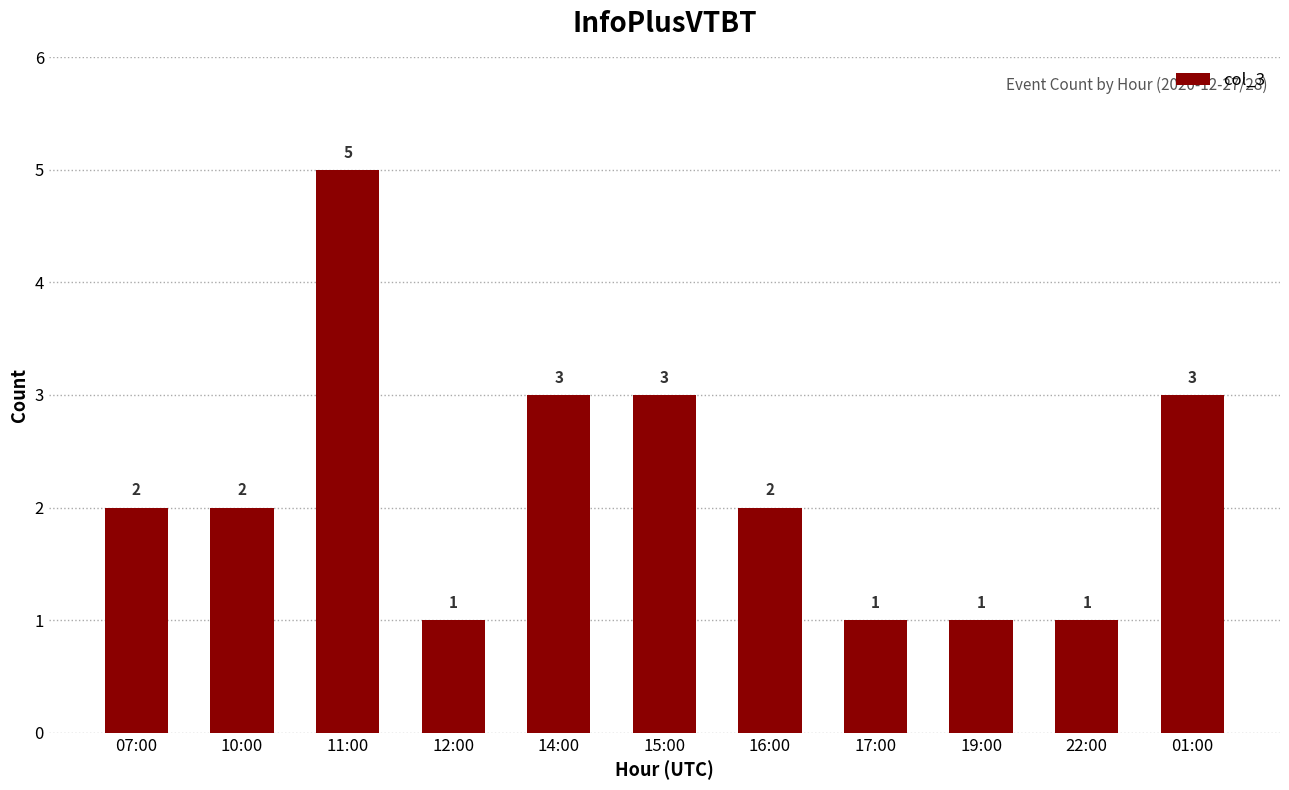

Reading right to left, extract all data points from this chart.

3	1	1	1	2	3	3	1	5	2	2